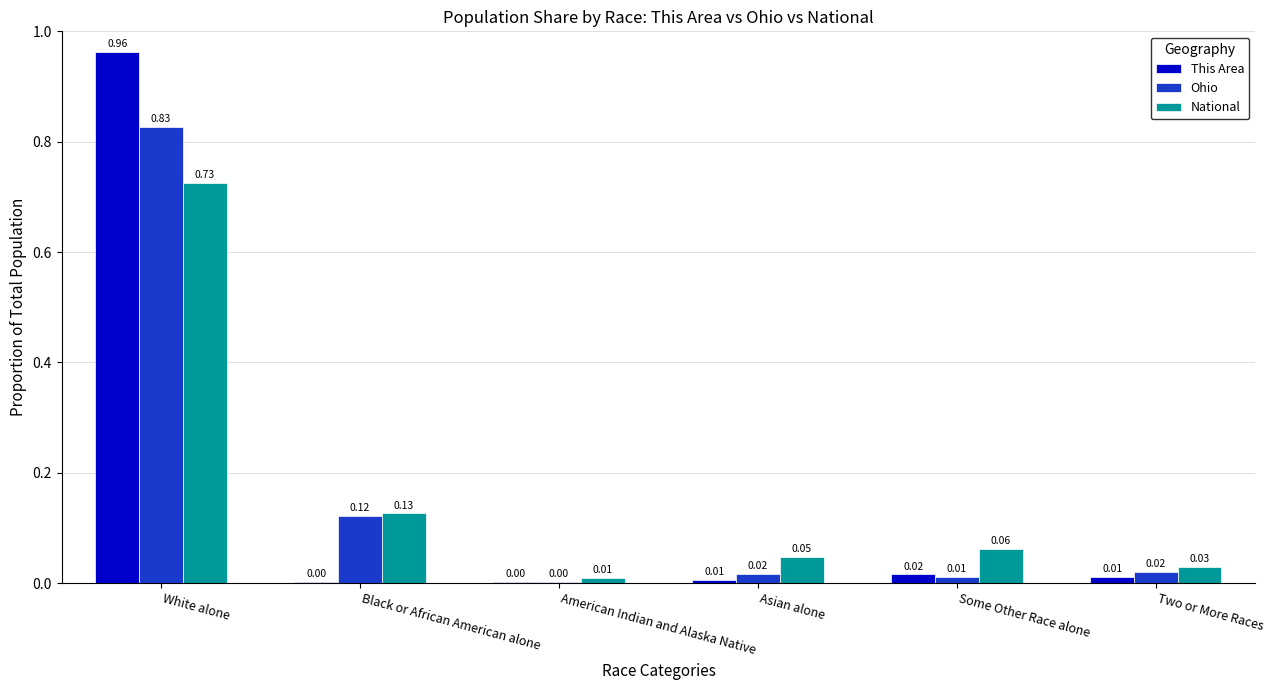

Where is Ohio nearest to the value 0?

American Indian and Alaska Native